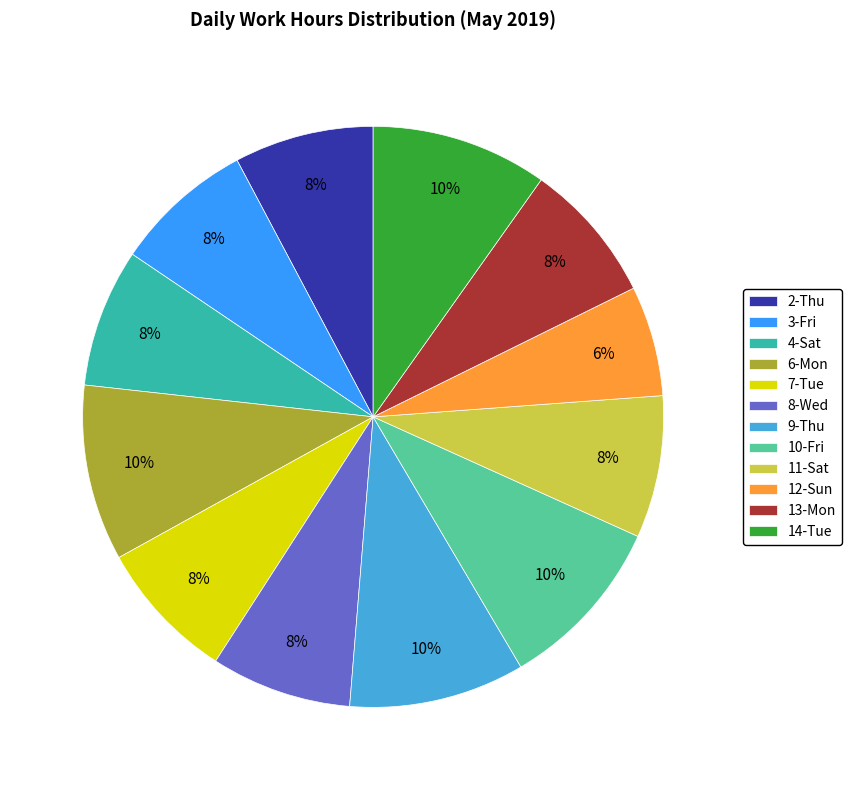

The 13-Mon slice represents 8% of the pie. True or false?

True